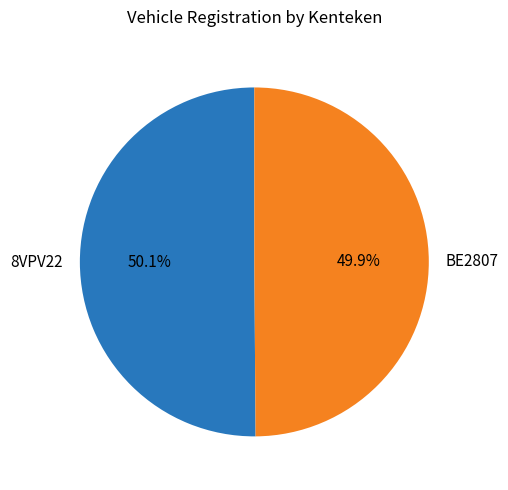

How many slices are in this pie chart?

2